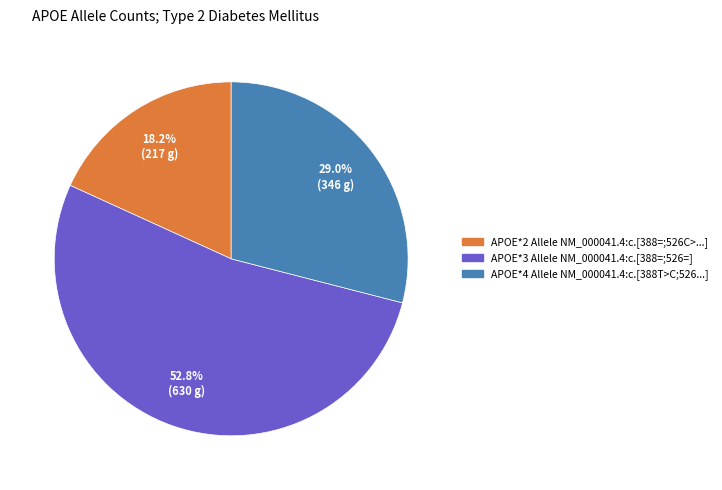

Is APOE*3 the majority of the pie?

Yes